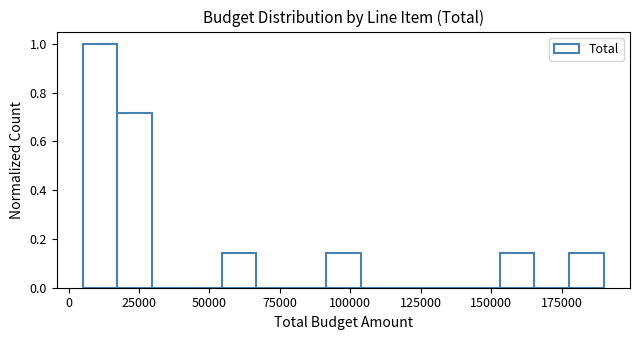

Read against the x-axis, roughly where is the centre of the tallest bar?

10000